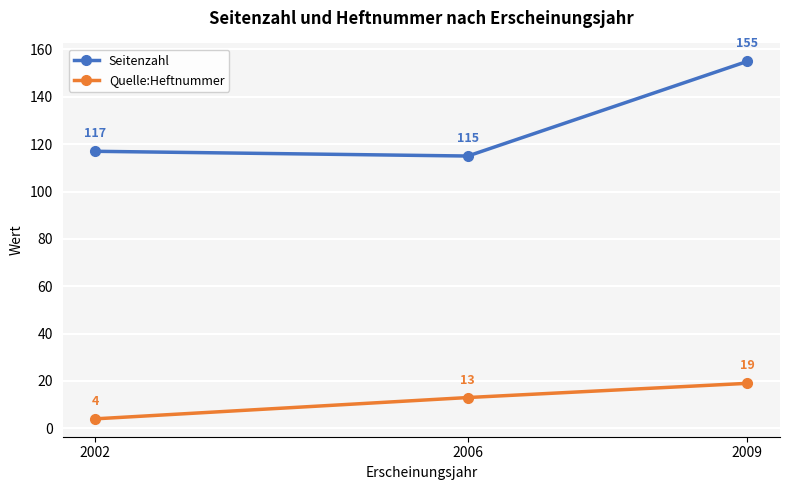

Which series changed the most between 2002 and 2009?

Seitenzahl